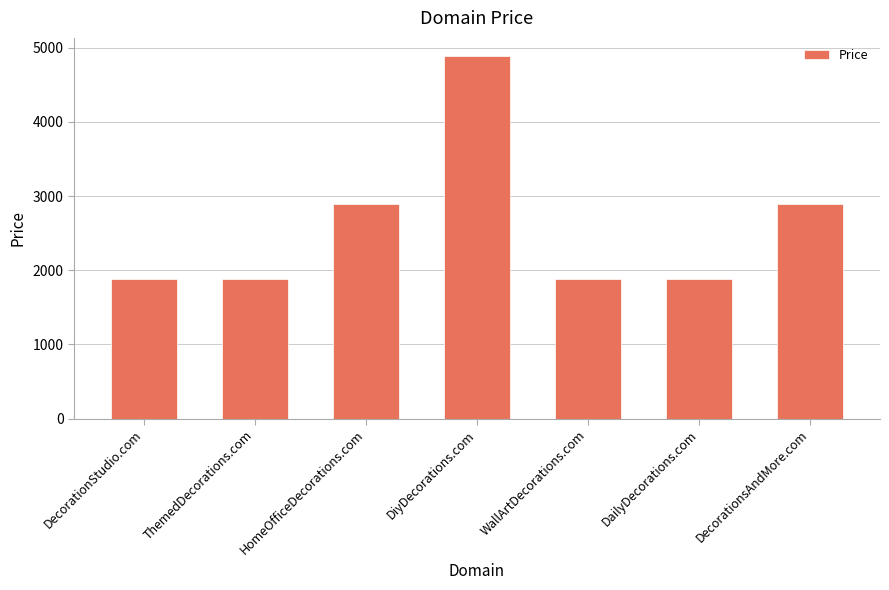

Are the bars grouped side by side (vs. stacked)?

No